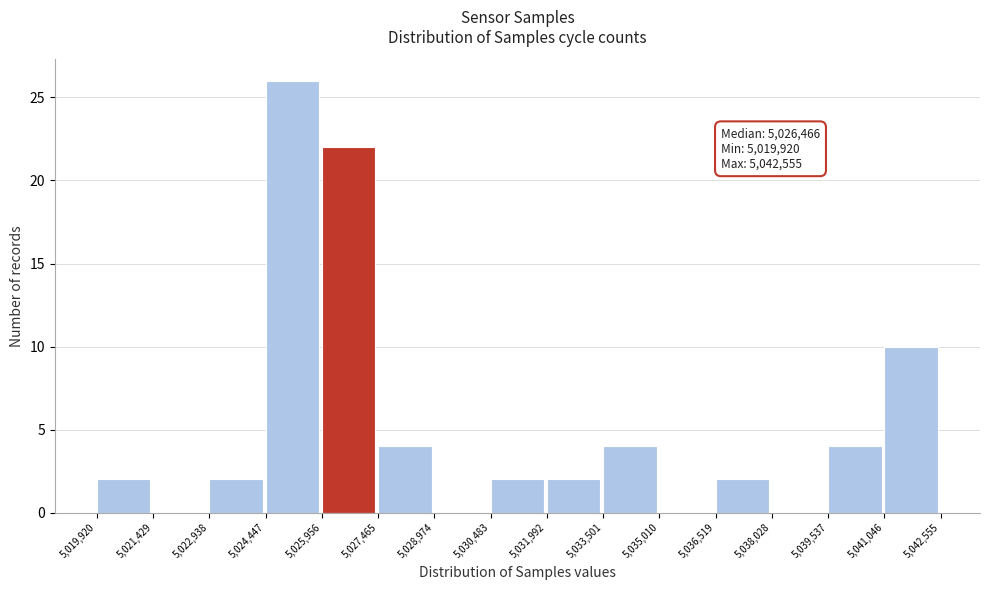

Which range on the x-axis has the tallest bar?

5,024,447 to 5,025,956